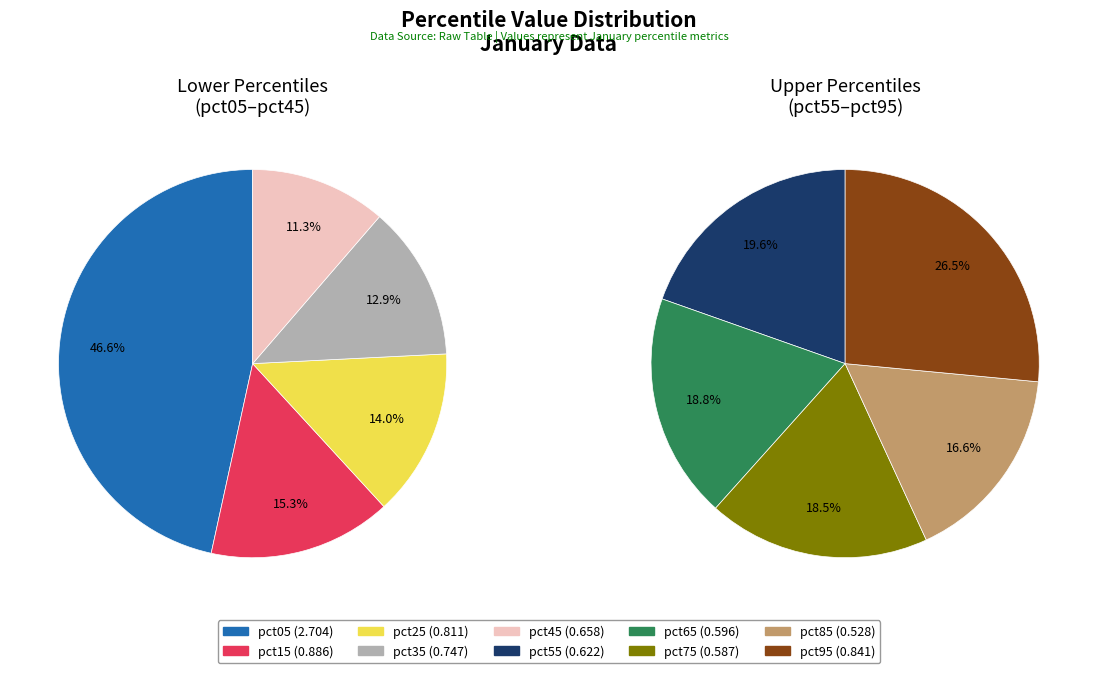

Is it true that pct55 is 15% of the pie?

False